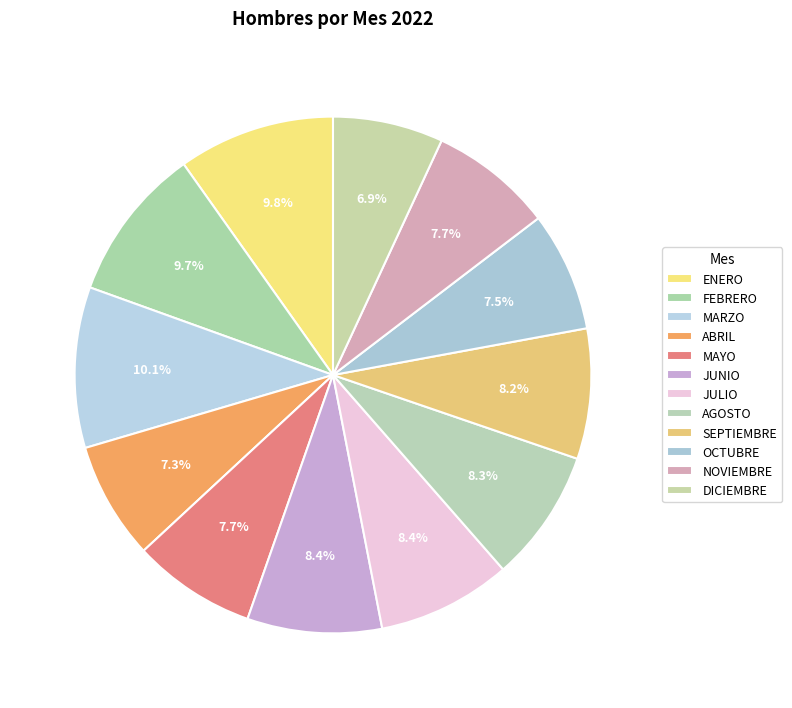

What percentage is the MAYO slice, to the nearest percent?

8%